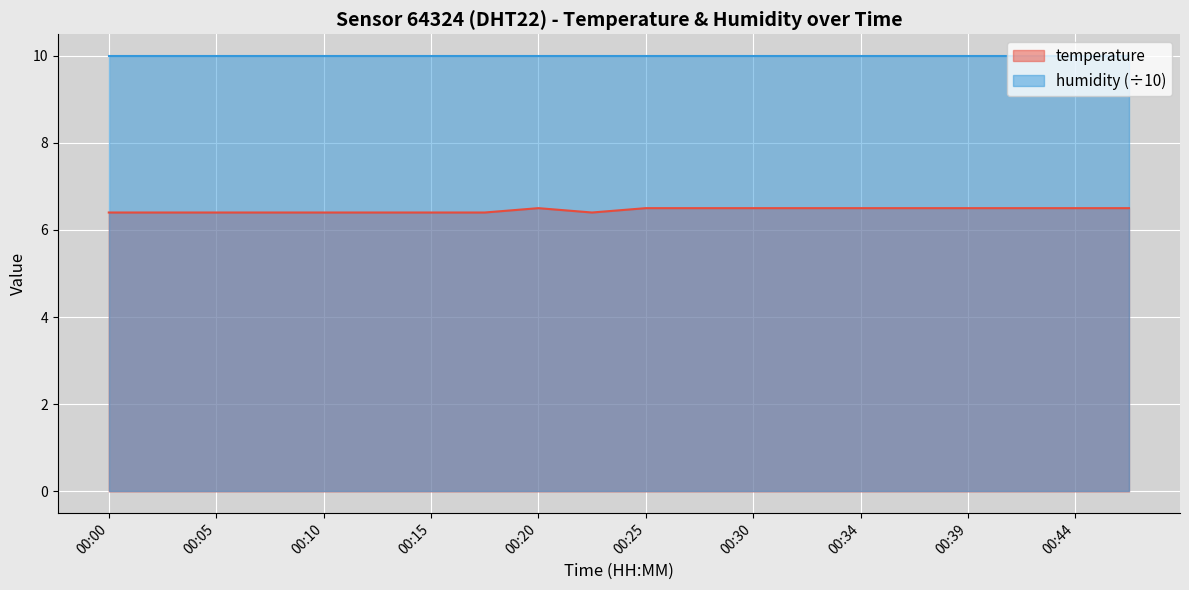

What is the difference between the second highest and second lowest values?

0.1